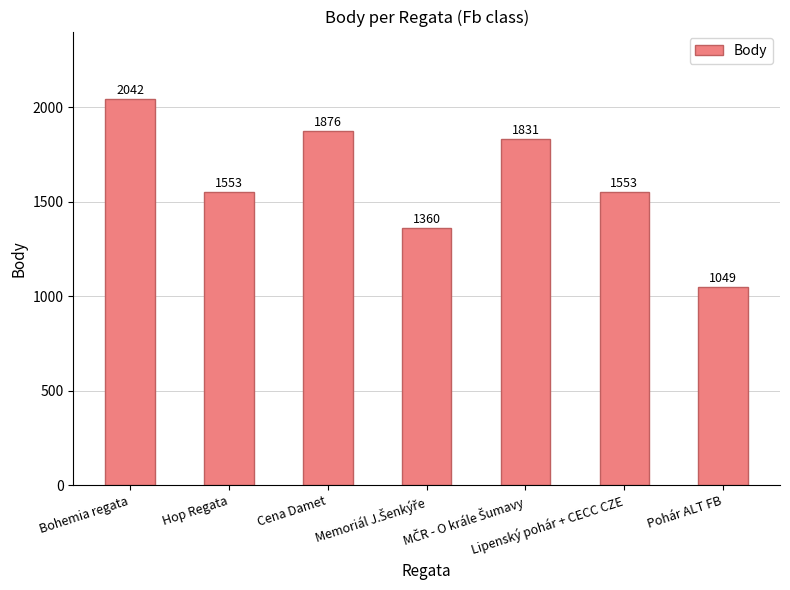

What is the value of the 4th bar from the left?

1360